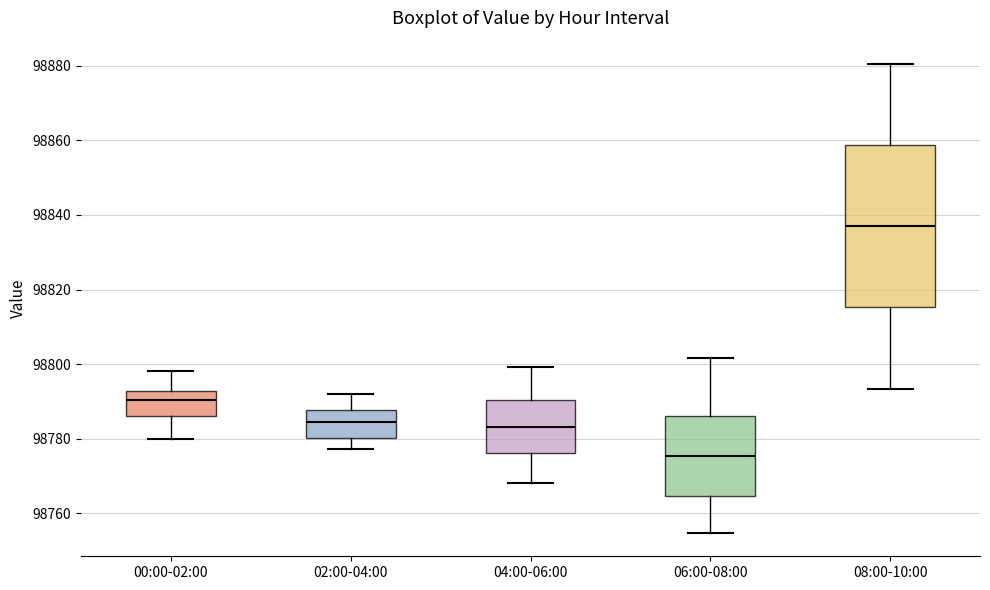

Reading left to right, transcribe this box plot: for each box, give where its median line is, the range the box spans, and where its two whiskers end, as read against the y-axis. The values are not printed on the chart, so give them approximately, as read against the axis.

00:00-02:00: median 98790, box 98786 to 98792, whiskers 98780 to 98798
02:00-04:00: median 98784, box 98780 to 98788, whiskers 98778 to 98792
04:00-06:00: median 98784, box 98776 to 98790, whiskers 98768 to 98800
06:00-08:00: median 98776, box 98764 to 98786, whiskers 98754 to 98802
08:00-10:00: median 98838, box 98816 to 98858, whiskers 98794 to 98880